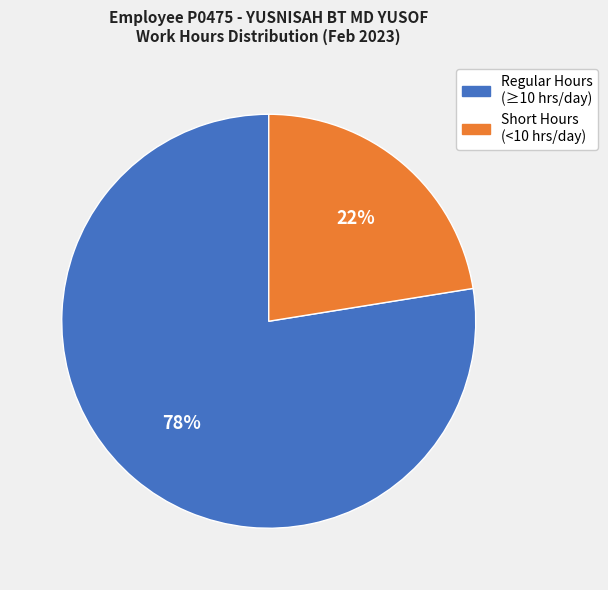

To the nearest percent, what is the average slice percentage?

50%